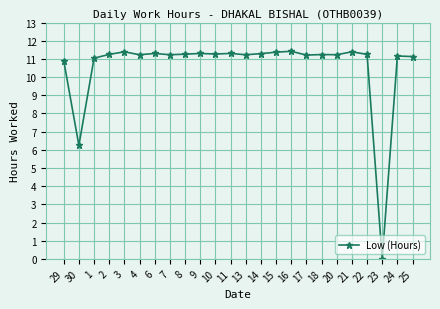

At which category does the data reach its first local peak?

3